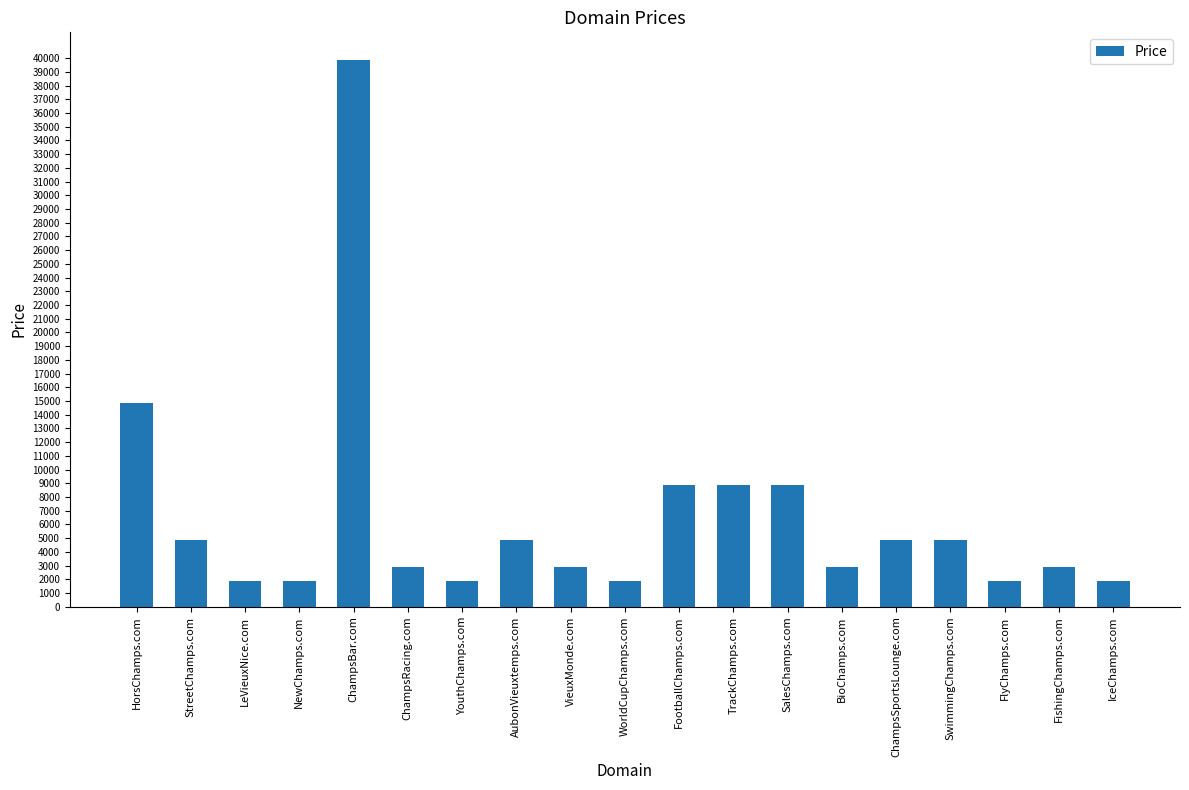

The value at FootballChamps.com is 12180. True or false?

False